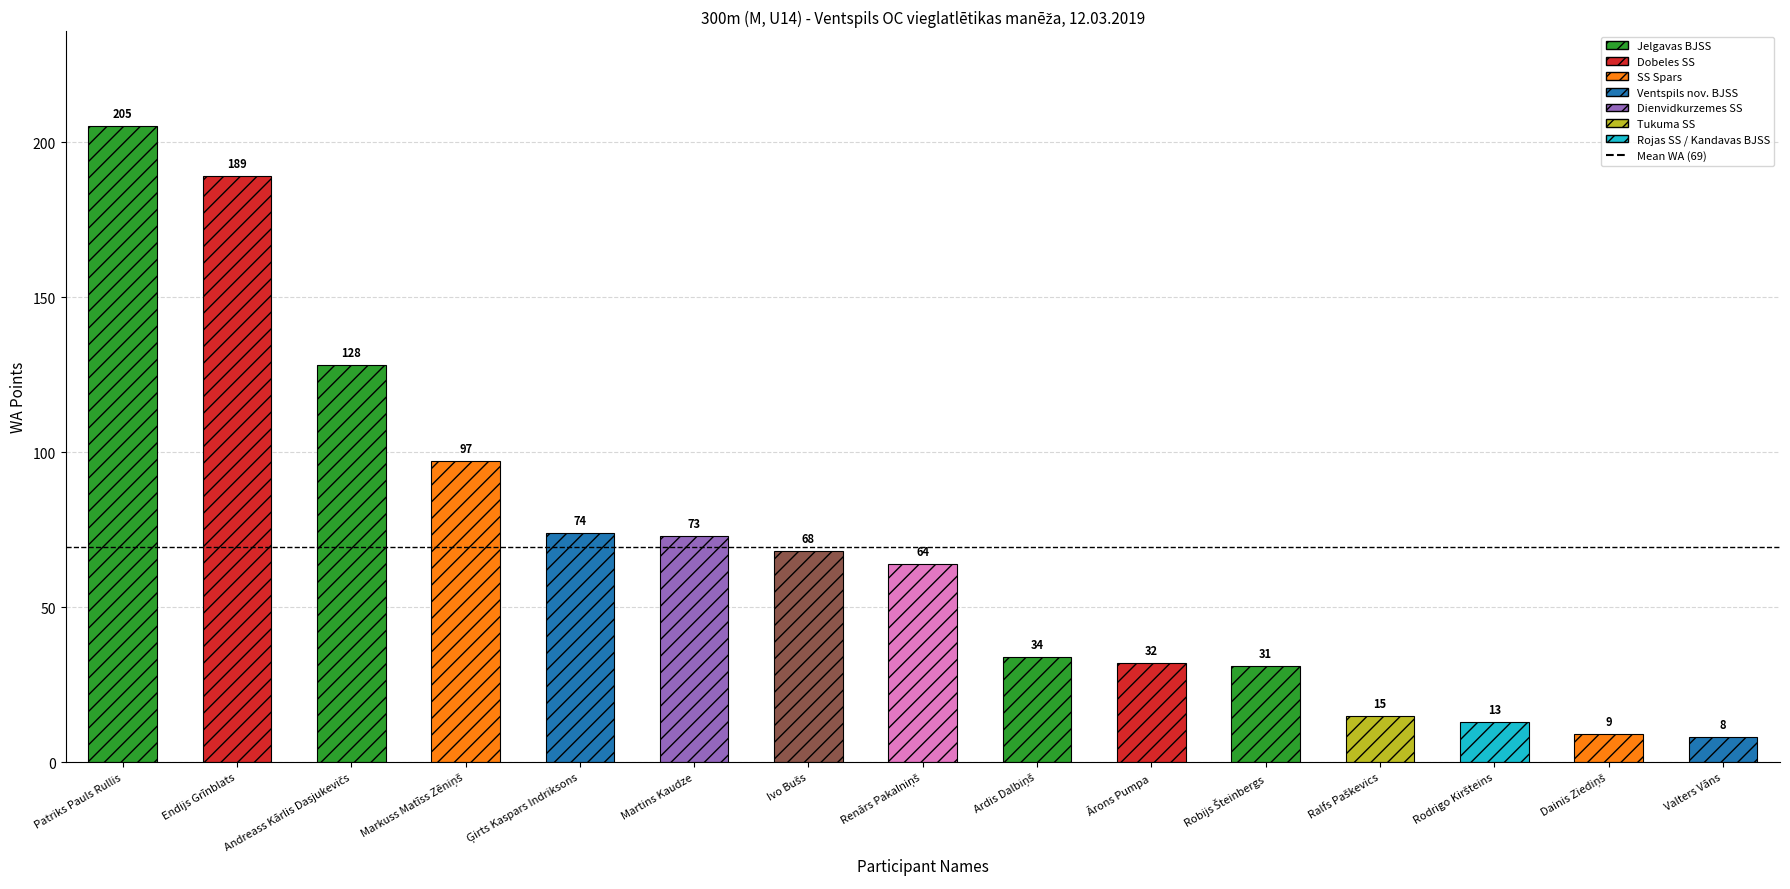

What position from the left is Valters Vāns?

15